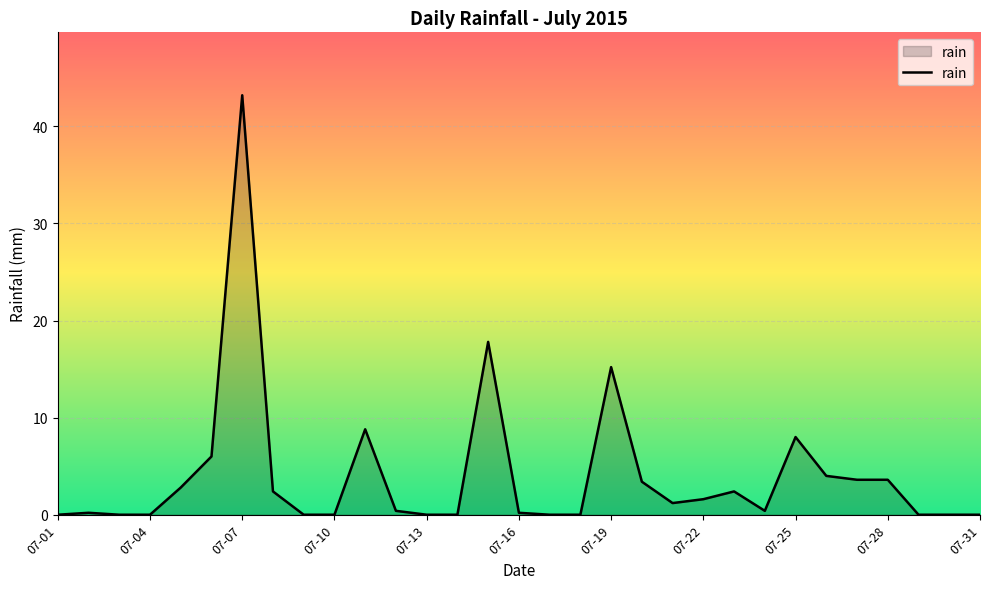

What is the maximum value shown in the chart?

43.2